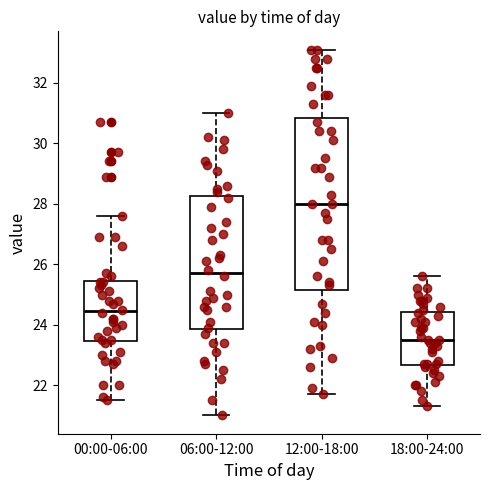

Which box is the tallest, from its lower edge to its upper edge?

12:00-18:00